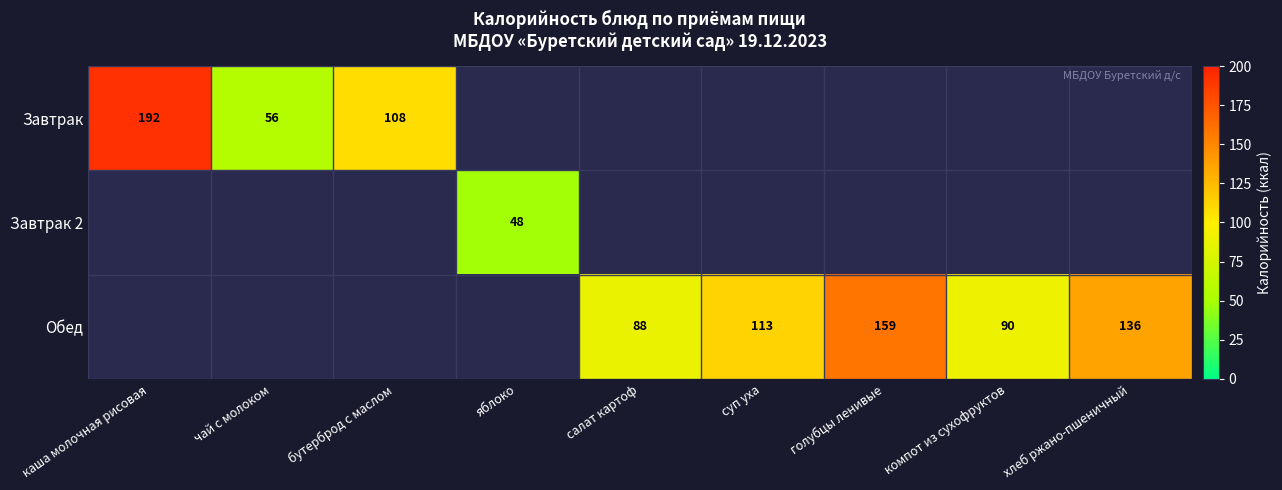

True or false: Завтрак has a value of 56 at чай с молоком.

True